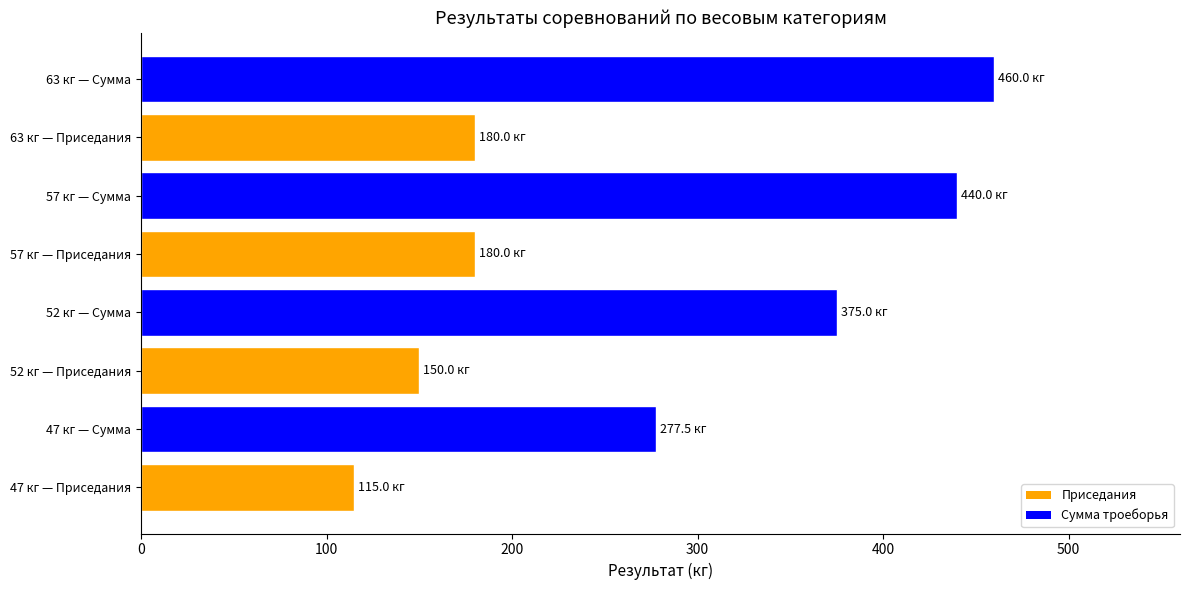

Reading top to bottom, transcribe all the data shown in this chart.

460.0	180.0	440.0	180.0	375.0	150.0	277.5	115.0